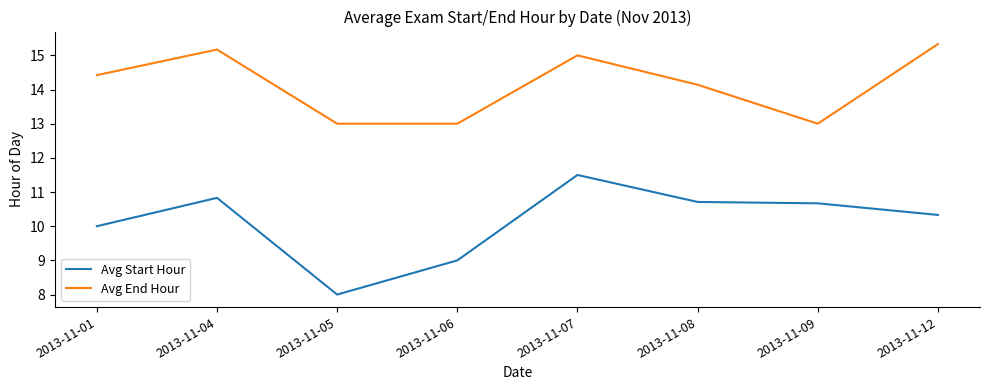

What is the approximate value of Avg Start Hour at 2013-11-06?

9.0